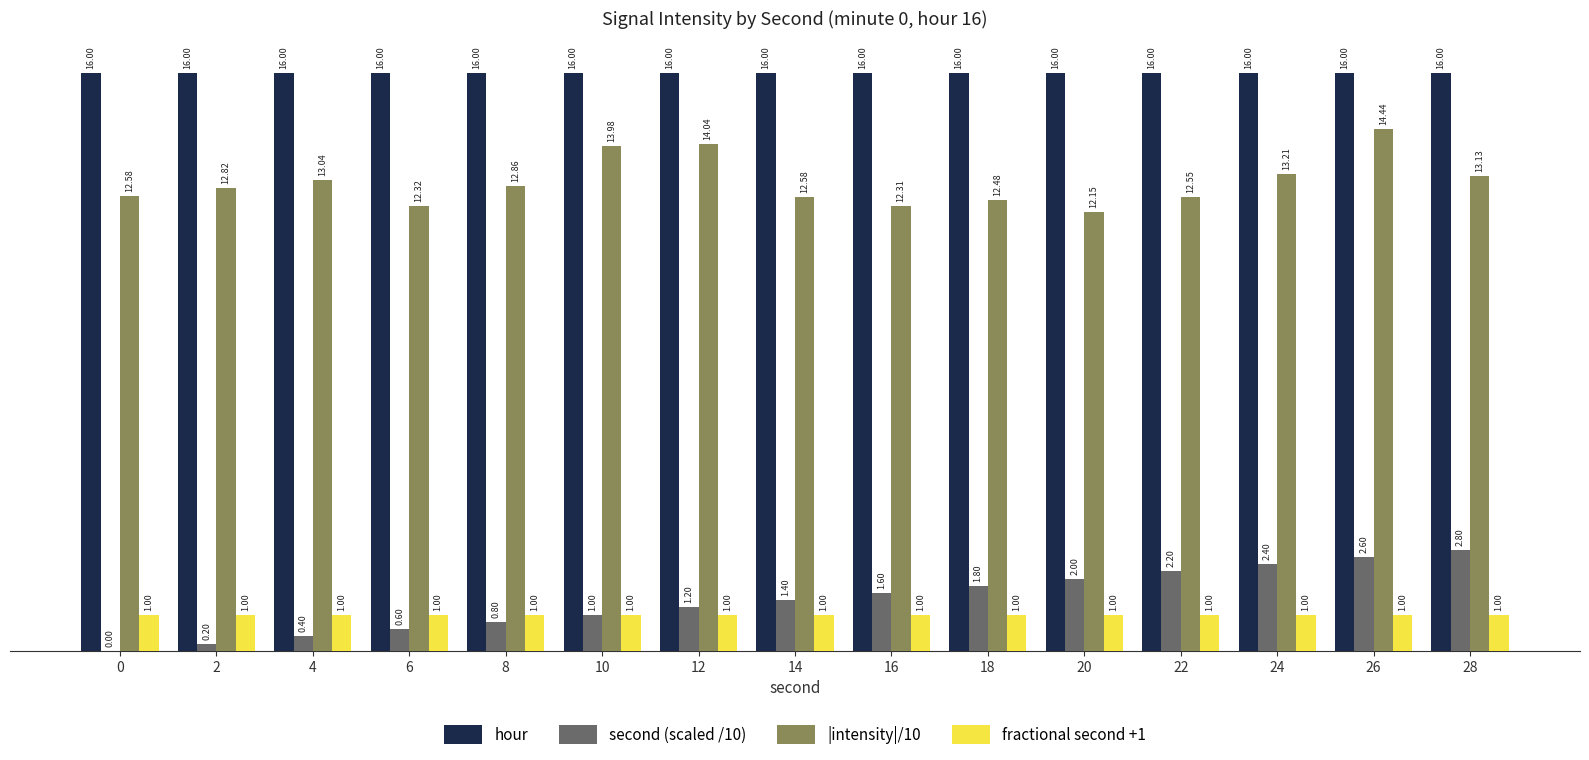

What is the total value across all series at 0?

29.6